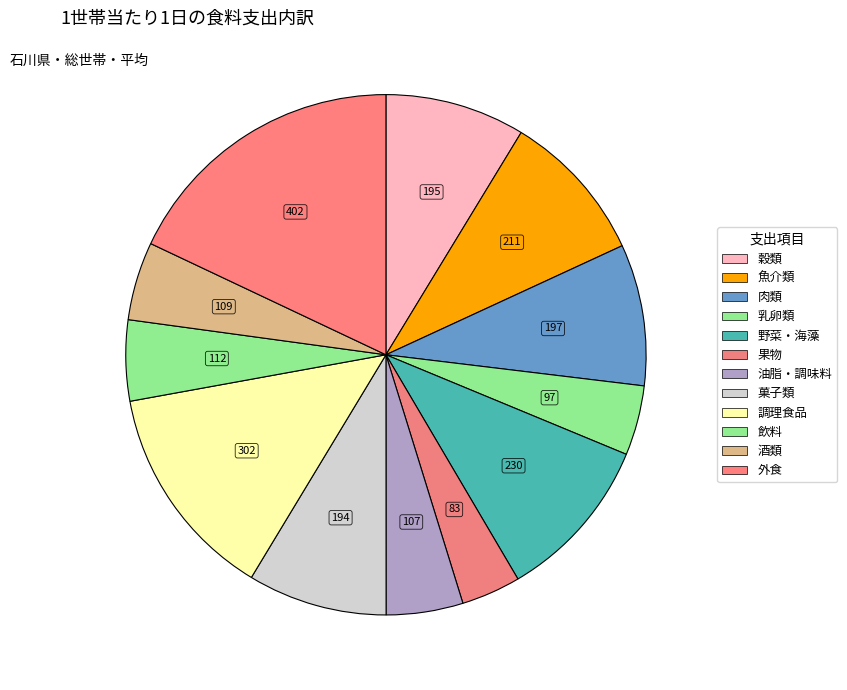

How many segments does this pie chart have?

12